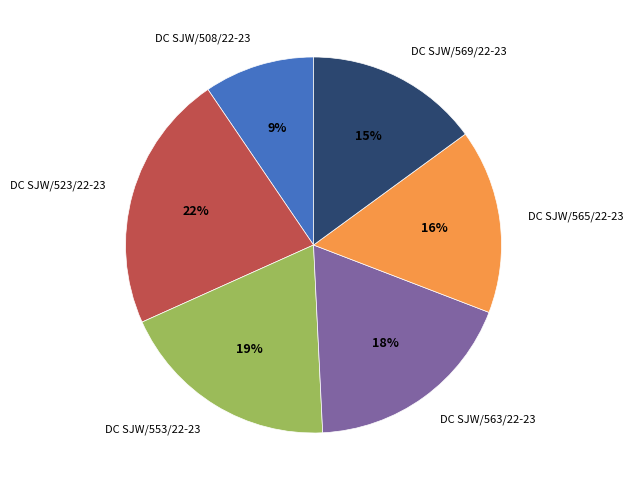

Rank the categories by value from lowest to highest.

DC SJW/508/22-23, DC SJW/569/22-23, DC SJW/565/22-23, DC SJW/563/22-23, DC SJW/553/22-23, DC SJW/523/22-23